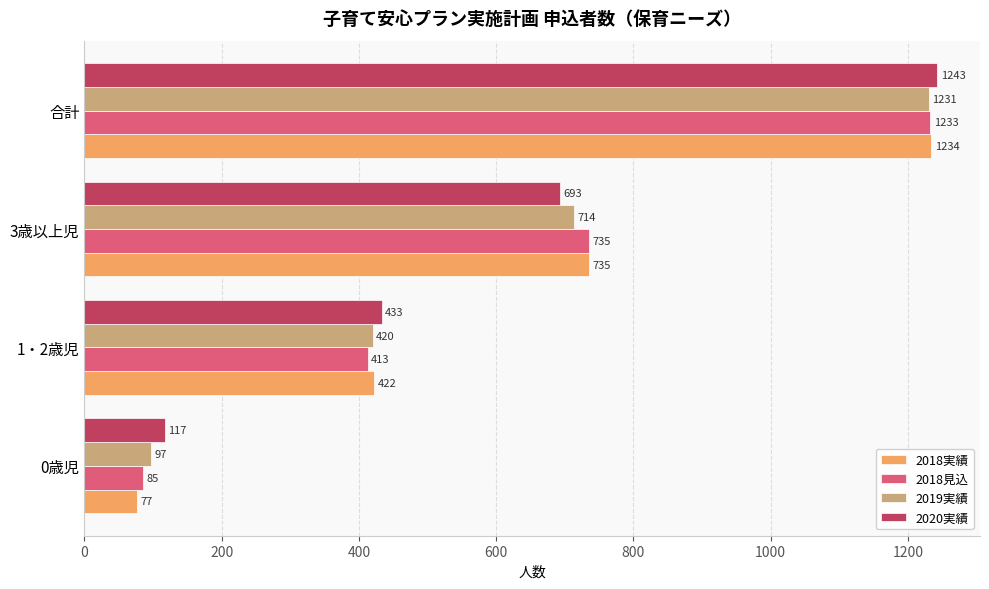

Read the 2018見込 value at 3歳以上児.

735